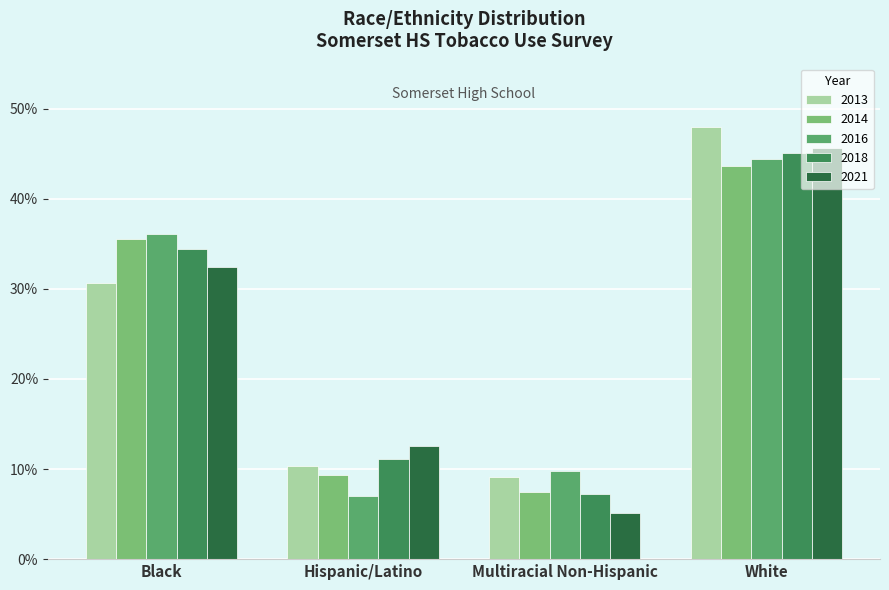

Which series has the largest total across all categories?

2013